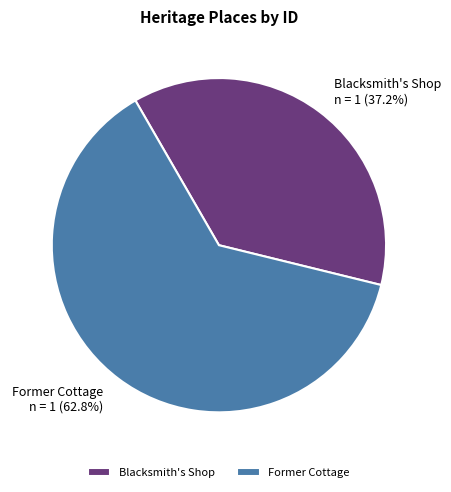

Is it true that Former Cottage is 75% of the pie?

False